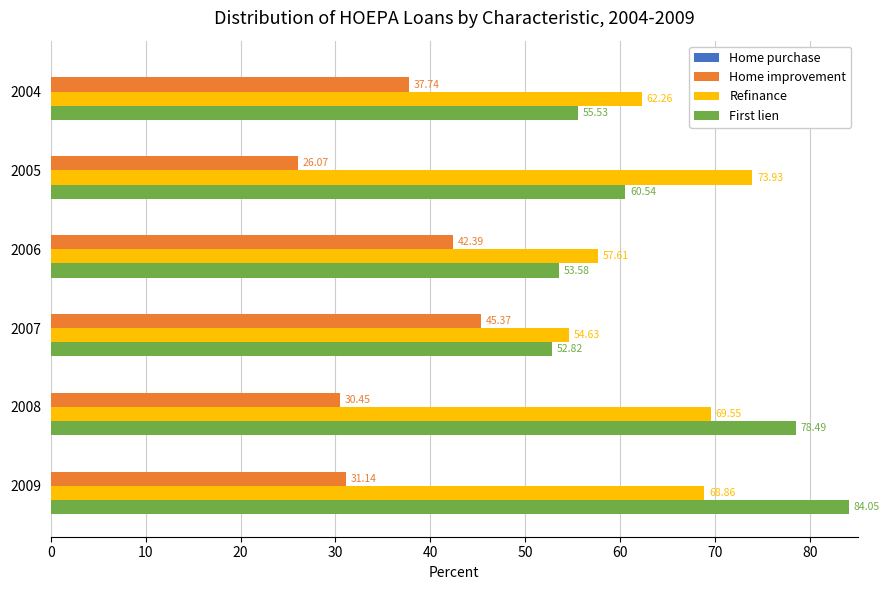

What is the difference between the highest and lowest values at 2006?

15.2